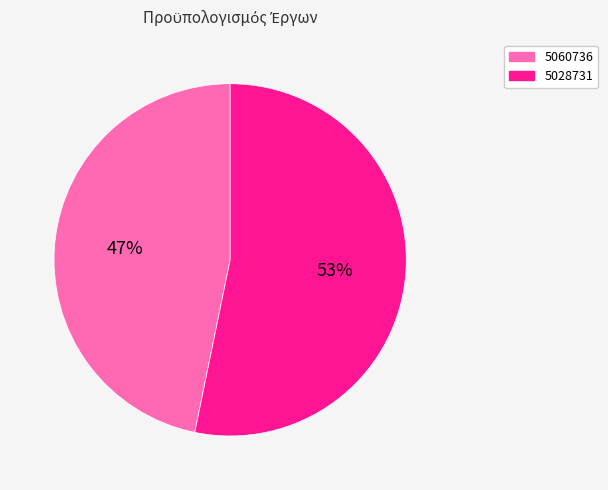

Count the number of slices in the pie.

2